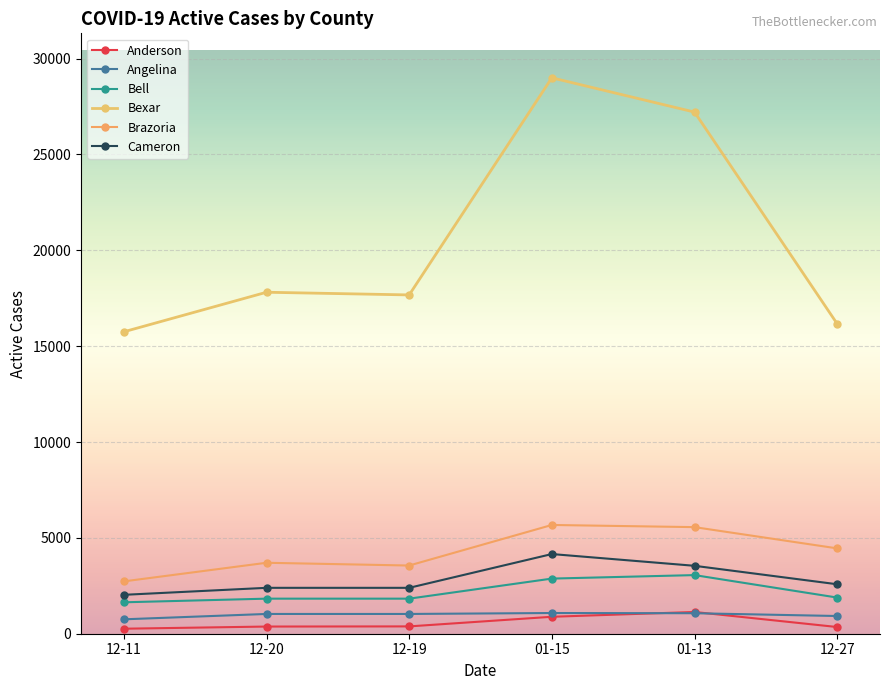

What is the difference between the Anderson values at 12-11 and 12-20?

113